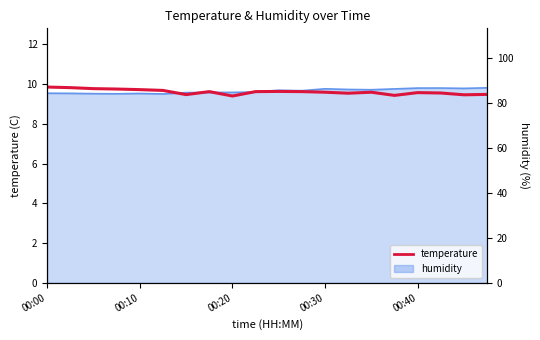

Reading left to right, list all the values displayed in this chart.

9.8	9.8	9.8	9.8	9.7	9.7	9.5	9.6	9.4	9.6	9.6	9.6	9.6	9.5	9.6	9.4	9.6	9.6	9.5	9.5